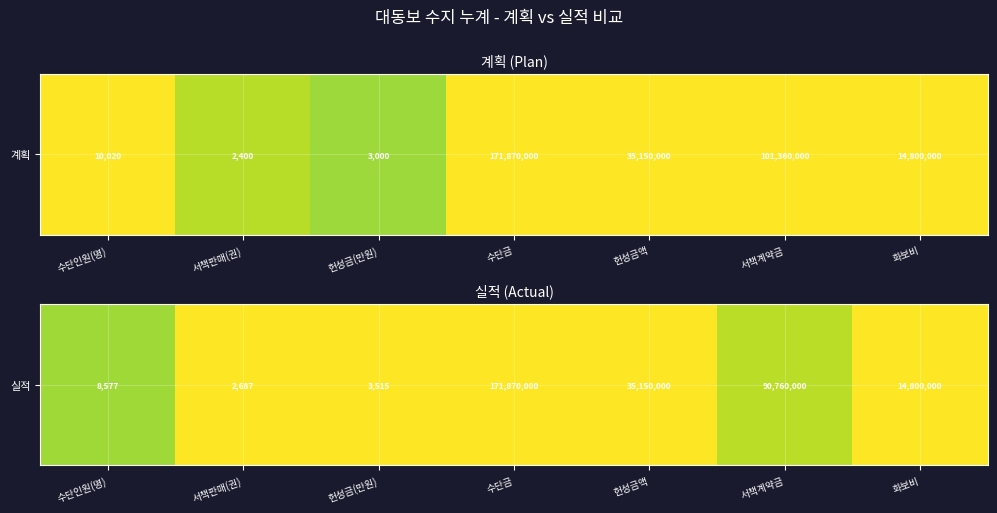

The chart shows a value of 1.3 at 수단인원(명). True or false?

False